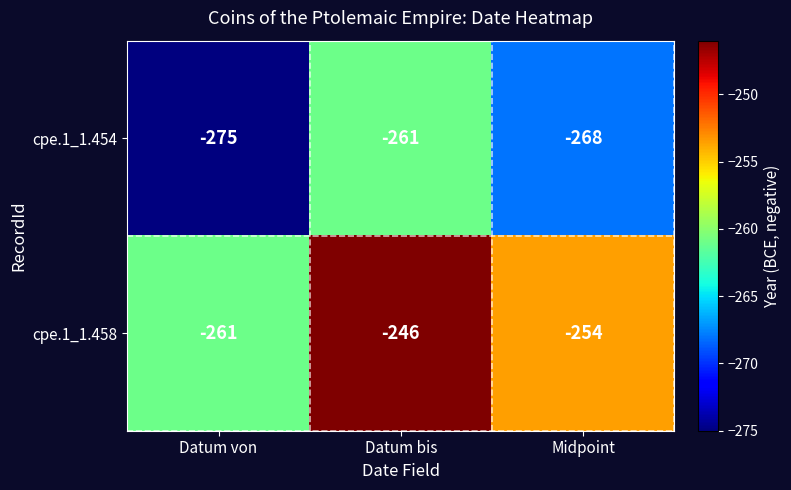

What is the total value across all series at Midpoint?

-522